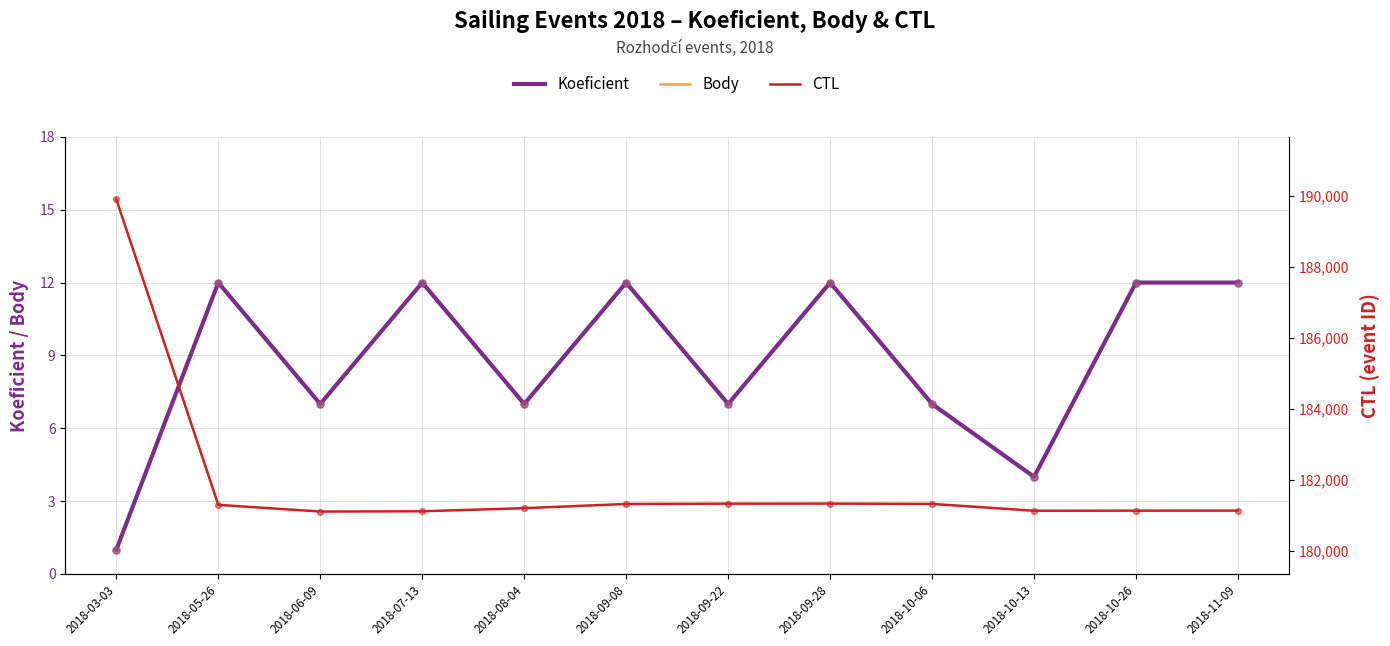

Which series reaches the maximum Y coordinate?

CTL